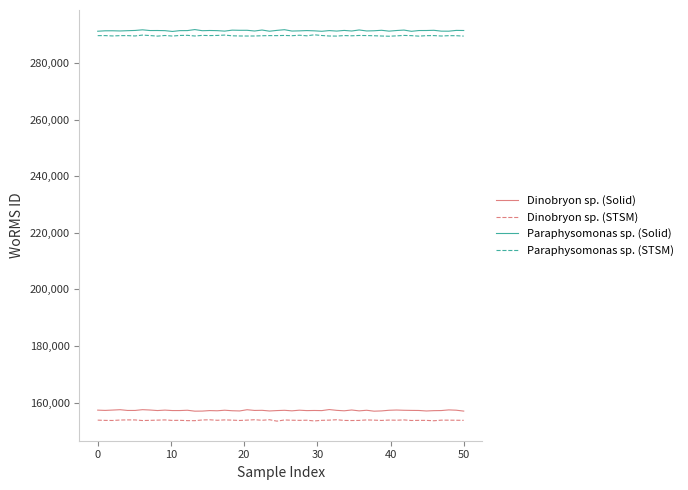

What is the highest value of the Paraphysomonas sp. (Solid) series?

291786.5